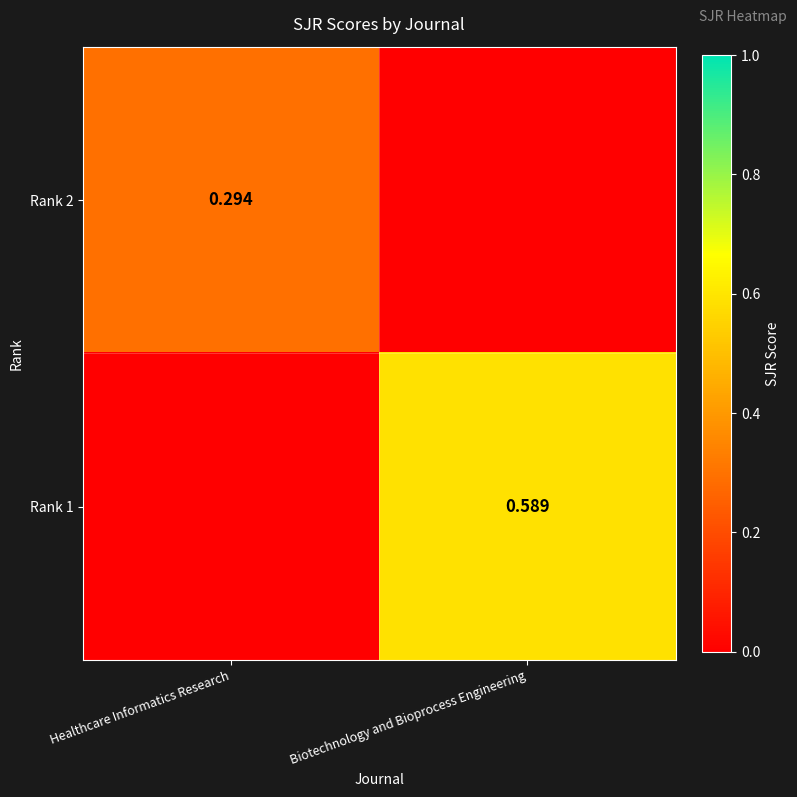

True or false: Rank 2 has a value of 0.5 at Healthcare Informatics Research.

False